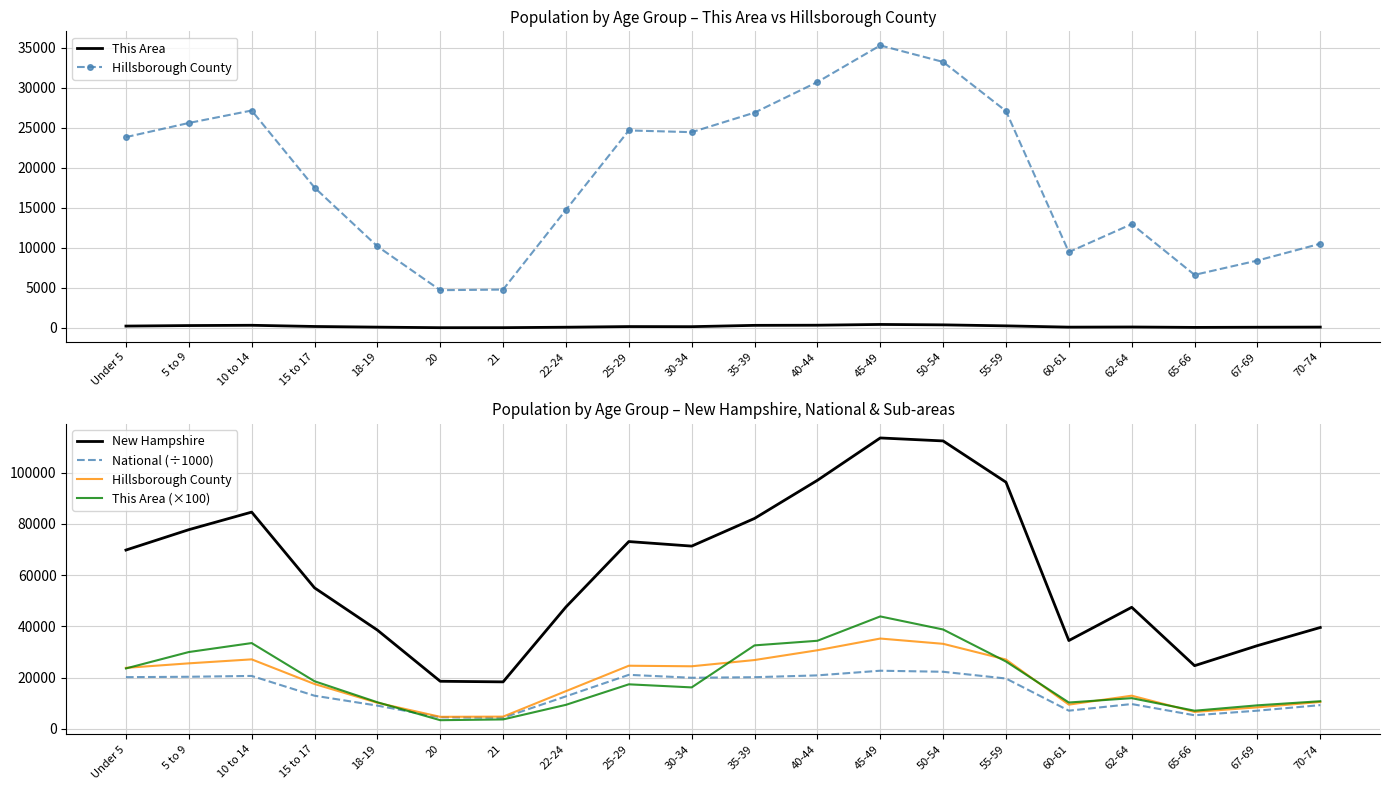

Rank the series by their maximum value, from lowest to highest.

This Area, National (÷1000), Hillsborough County, This Area (×100), New Hampshire